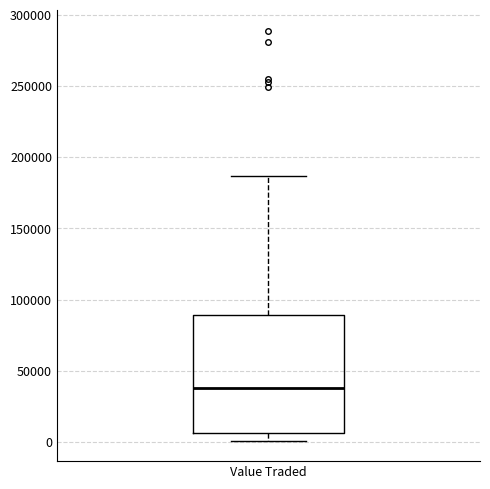

Read this box plot against the y-axis: the position of the median line, the range covered by the box, and the ends of both whiskers. The values are not printed on the chart, so give them approximately, as read against the axis.

median 40000, box 5000 to 90000, whiskers 0 to 185000